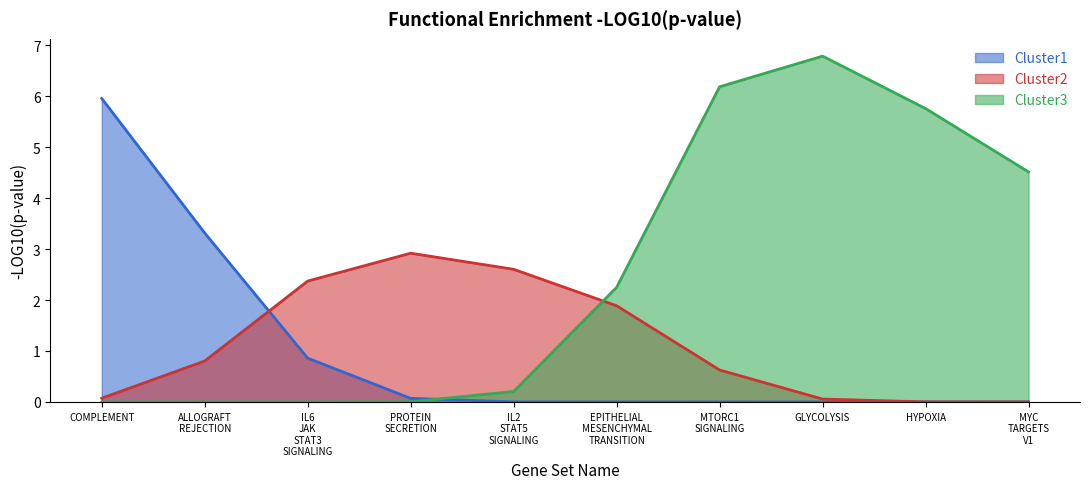

True or false: Cluster2 and Cluster3 cross at least once.

True